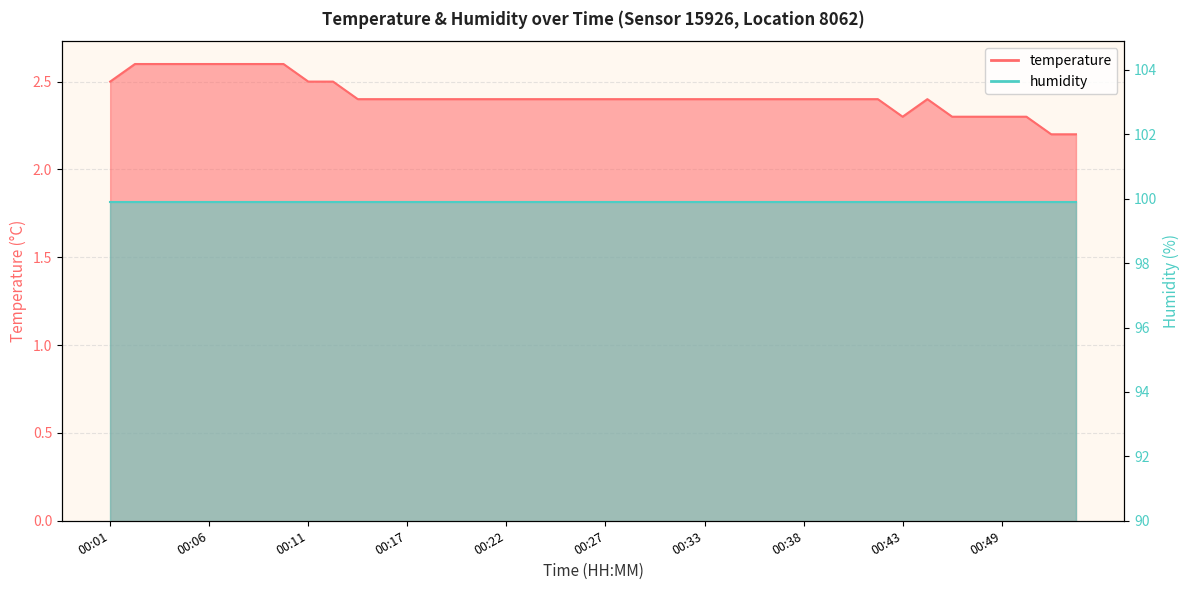

What is the value of the 39th point from the left?

2.2